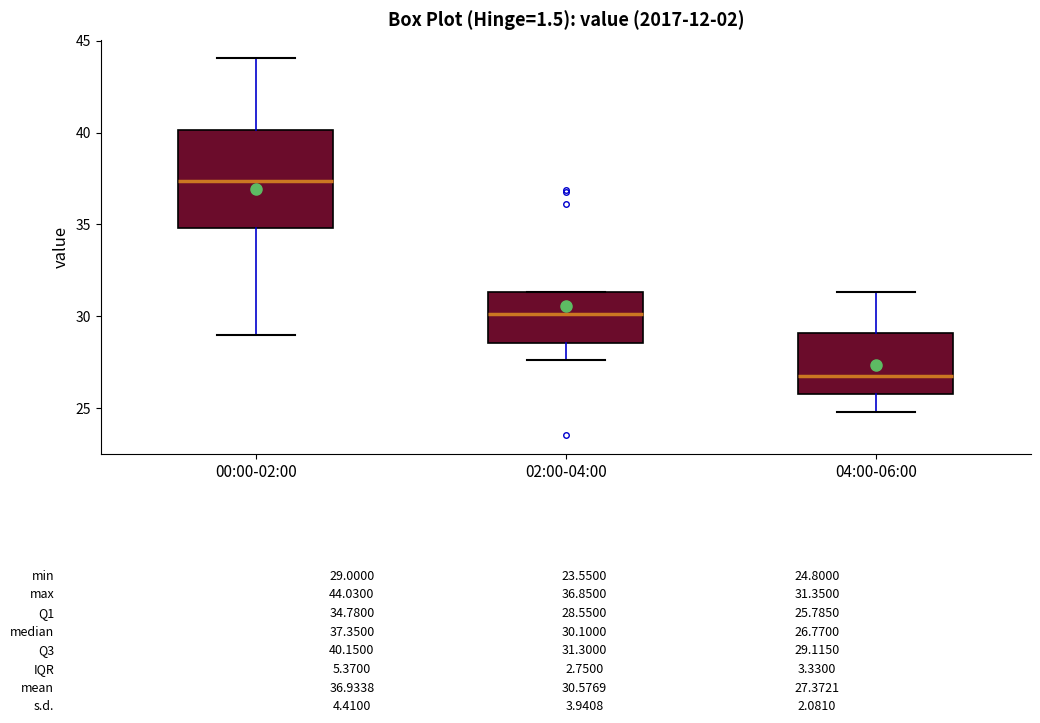

Which box is the tallest, from its lower edge to its upper edge?

00:00-02:00